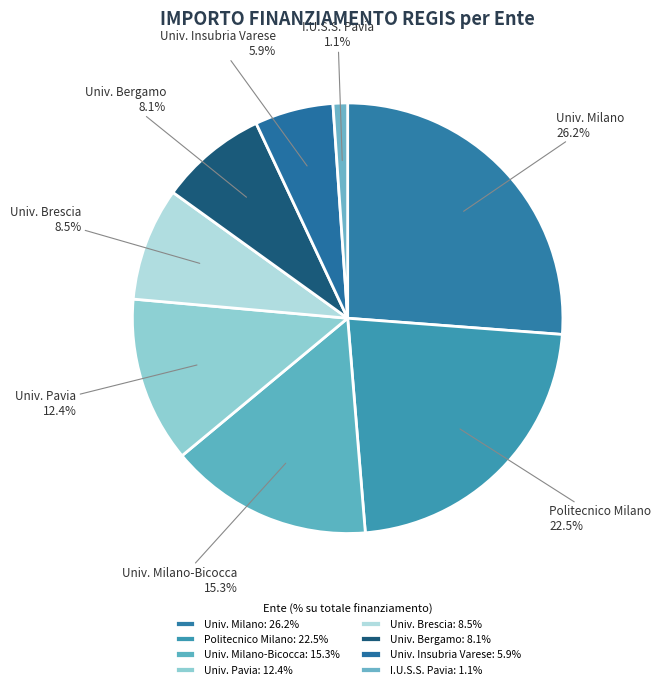

Is there any slice that represents more than half of the pie?

No